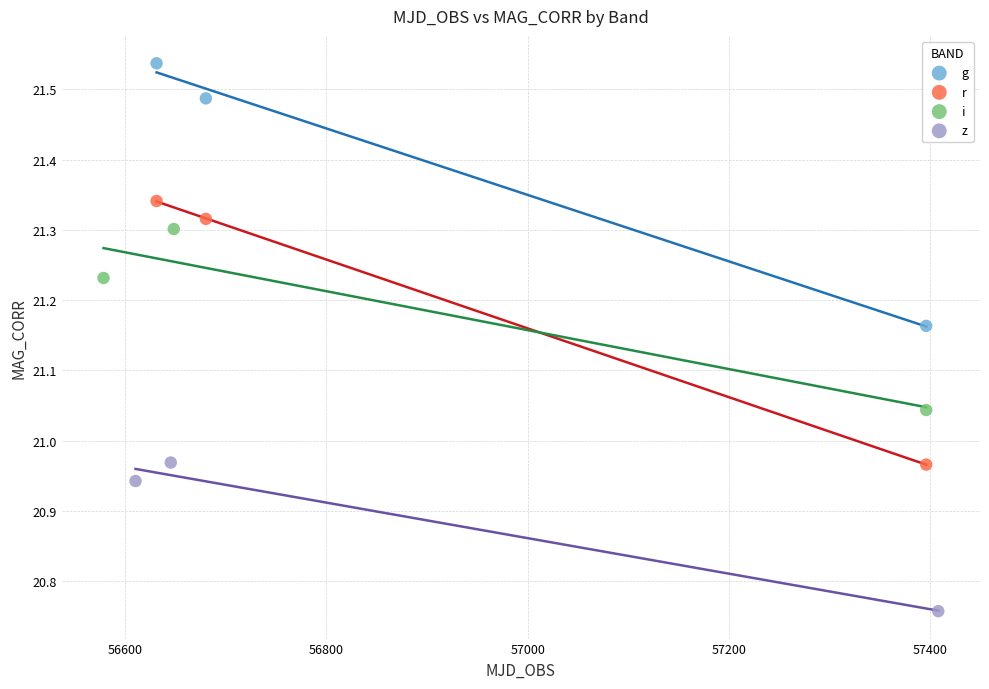

Which series reaches the maximum Y coordinate?

g